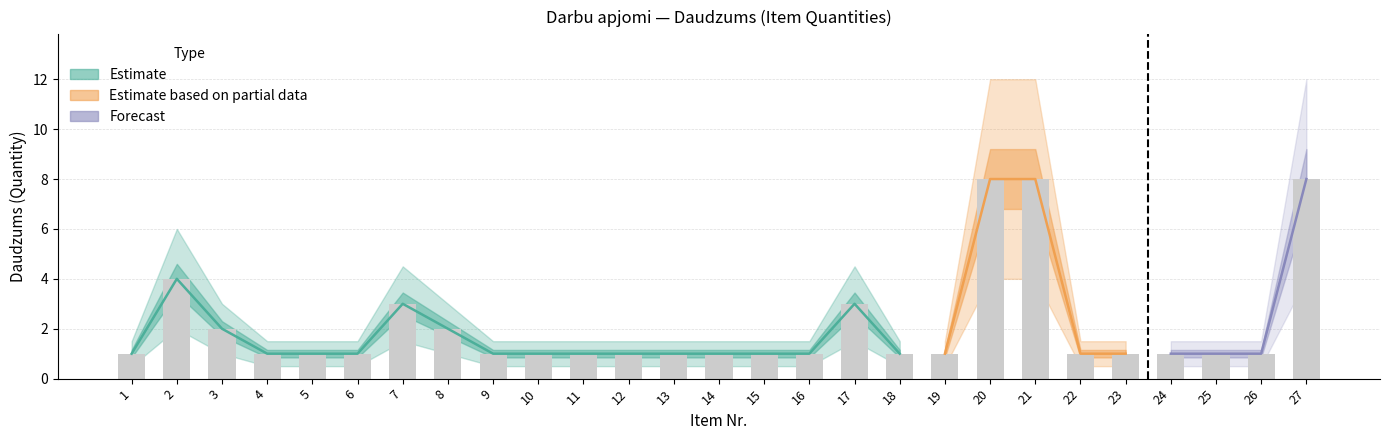

What is the greatest value displayed?

8